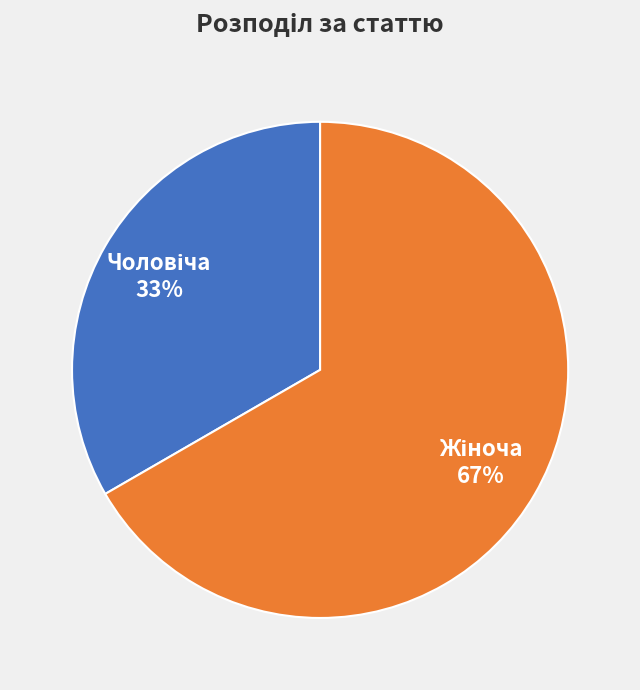

Is there a majority slice in this chart?

Yes